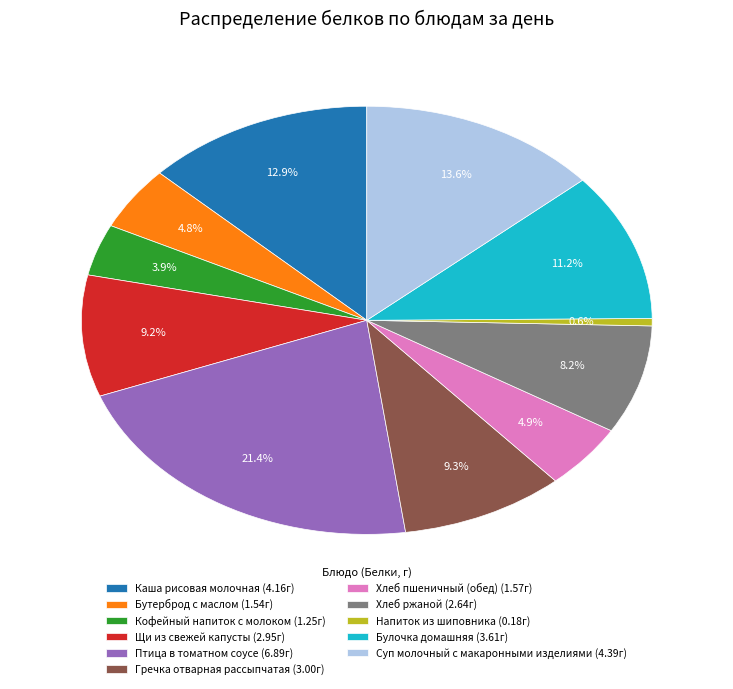

Which slice is the largest?

Птица в томатном соусе